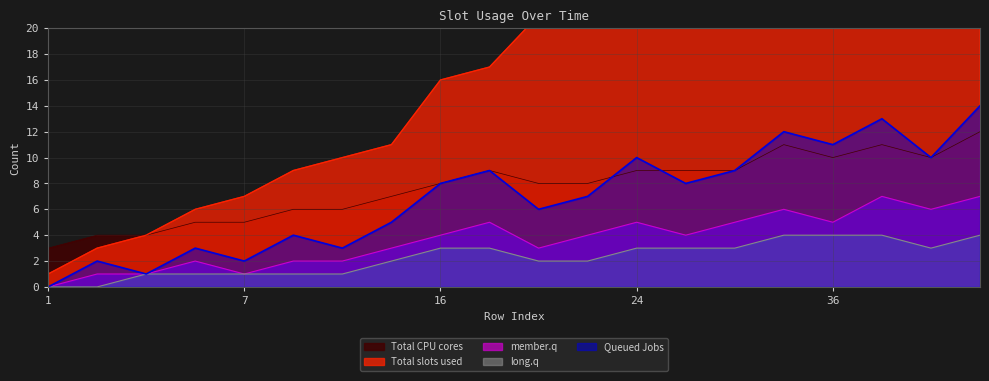

Reading left to right, transcribe all the data shown in this chart.

Total slots used: 1	3	4	6	7	9	10	11	16	17	21	22	24	25	26	34	36	38	39	40
Queued Jobs: 0	2	1	3	2	4	3	5	8	9	6	7	10	8	9	12	11	13	10	14
member.q: 0	1	1	2	1	2	2	3	4	5	3	4	5	4	5	6	5	7	6	7
long.q: 0	0	1	1	1	1	1	2	3	3	2	2	3	3	3	4	4	4	3	4
Total CPU cores: 3	4	4	5	5	6	6	7	8	9	8	8	9	9	9	11	10	11	10	12